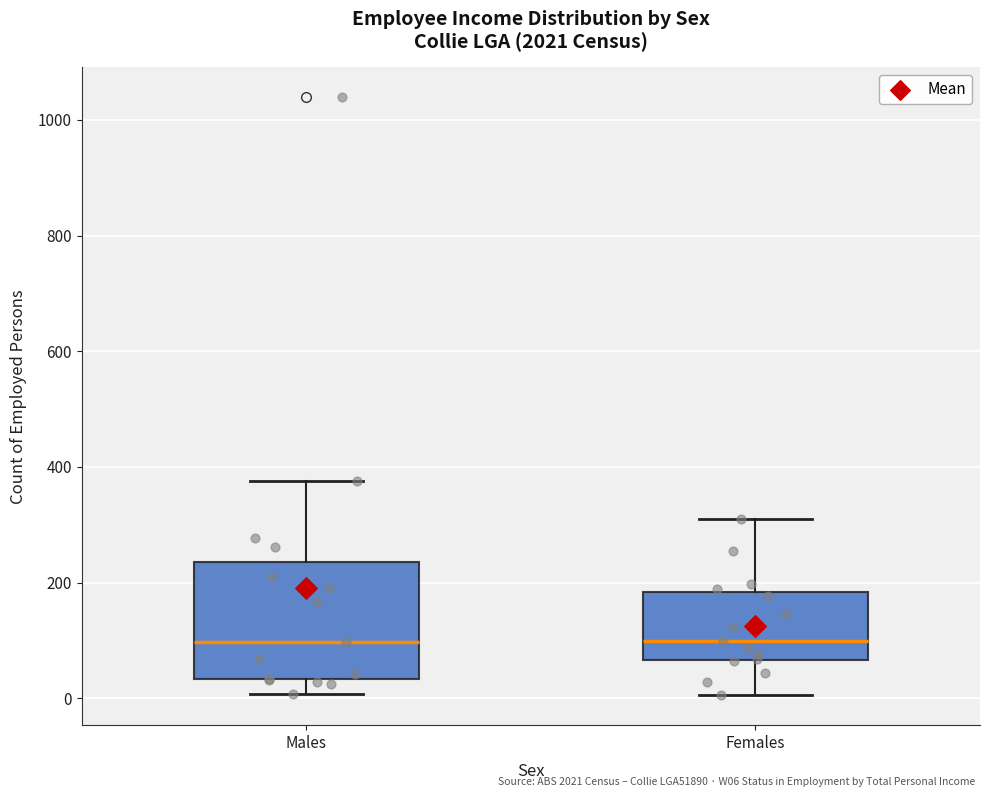

Comparing the boxes themselves (not the whiskers), which one is the tallest?

Males